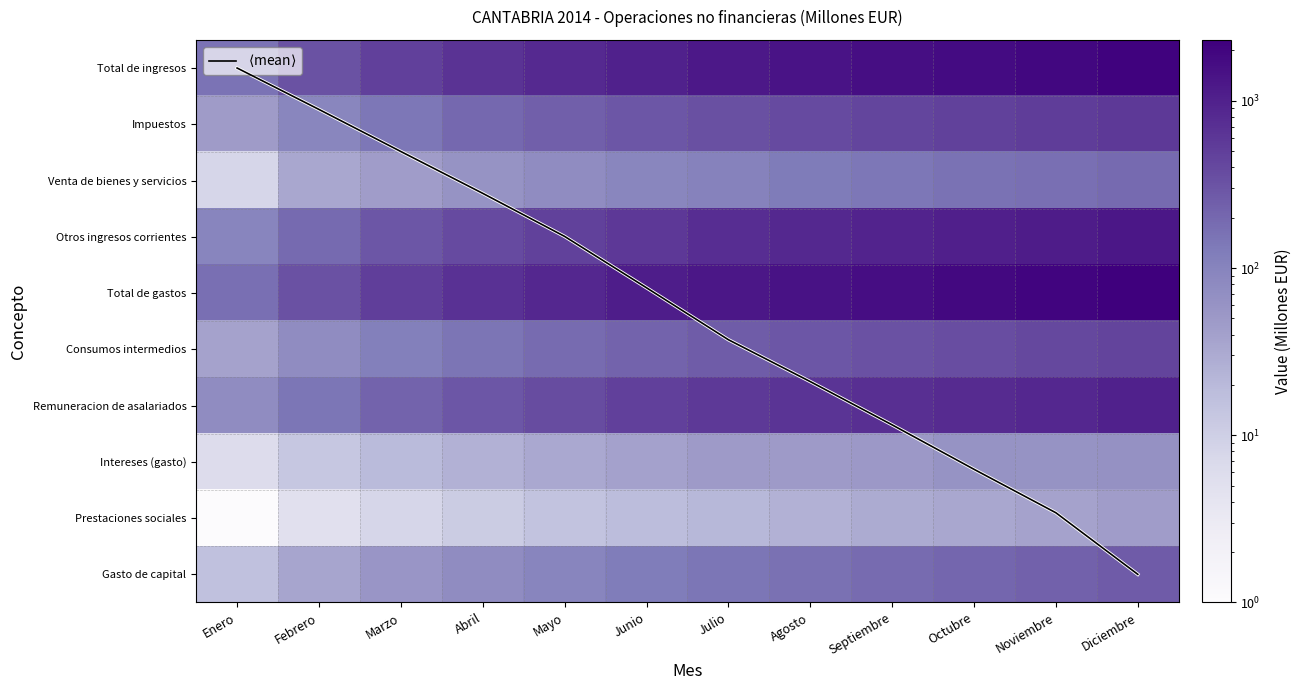

The Intereses (gasto) series shows 5.0 at Marzo. True or false?

False